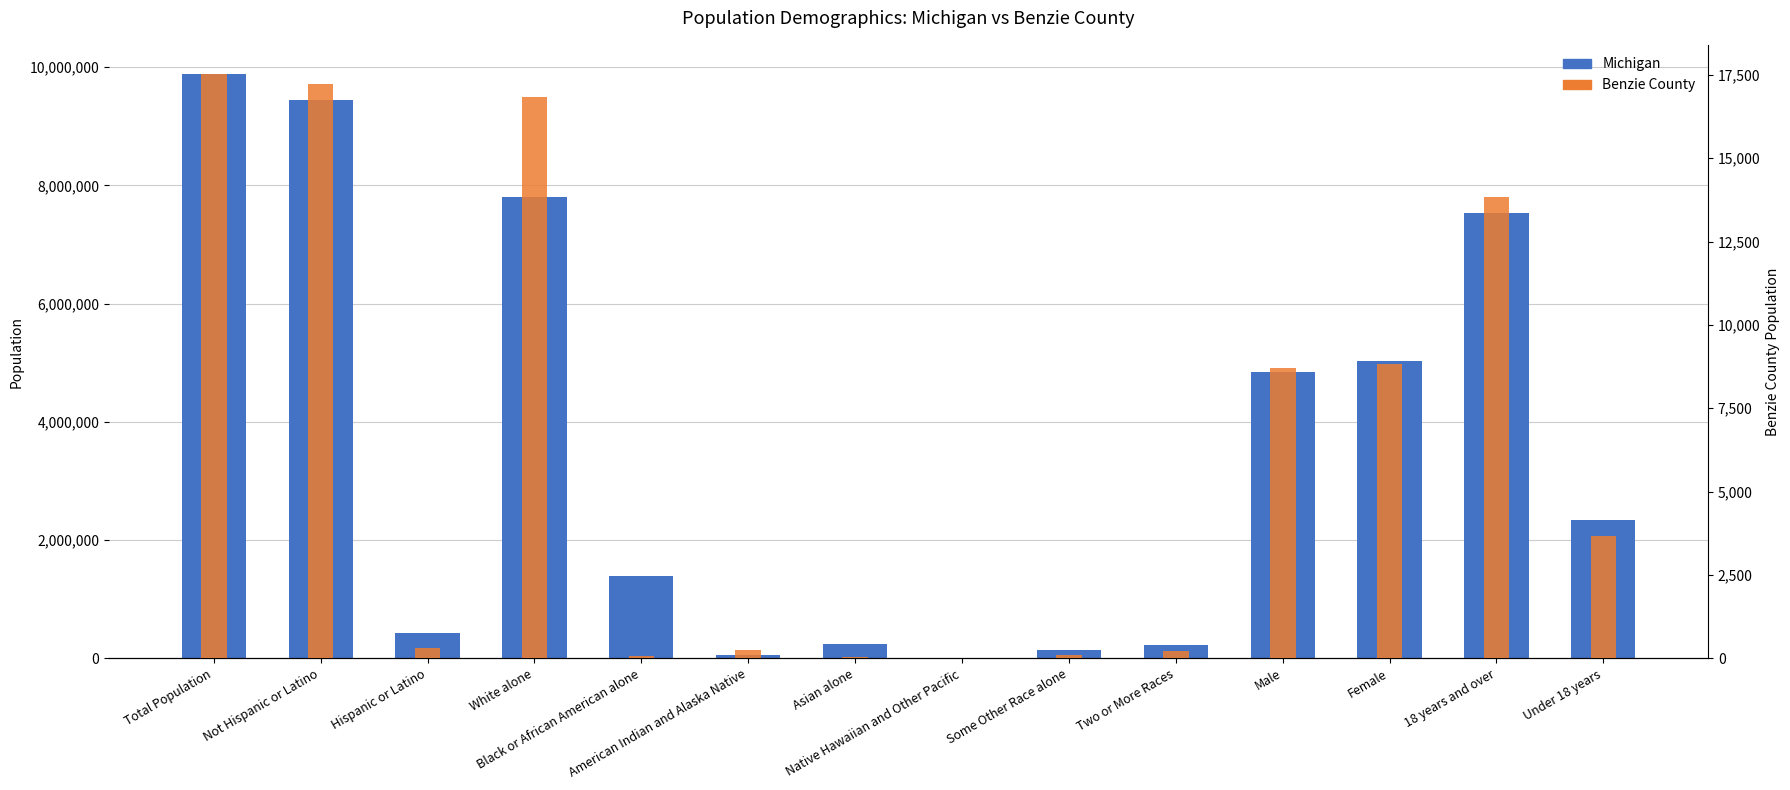

At which category is the sum across all series the highest?

Total Population